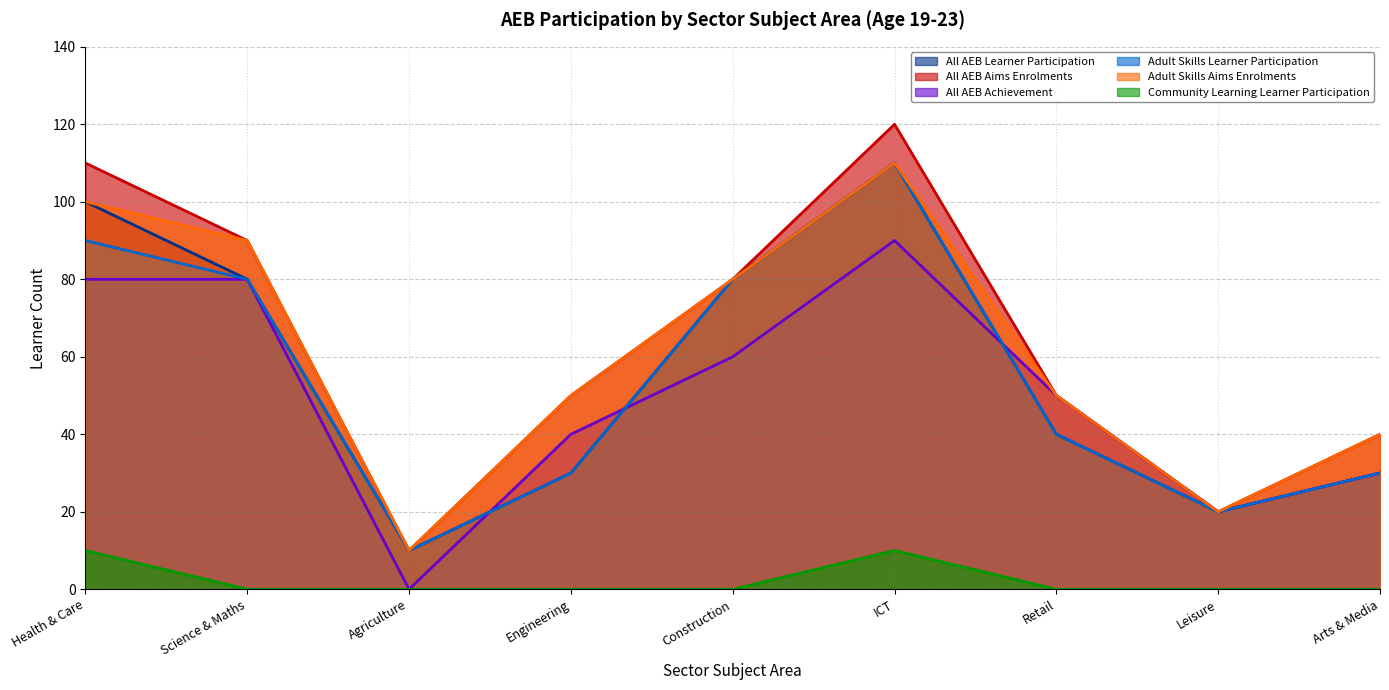

Read the All AEB Achievement value at Science & Maths.

80